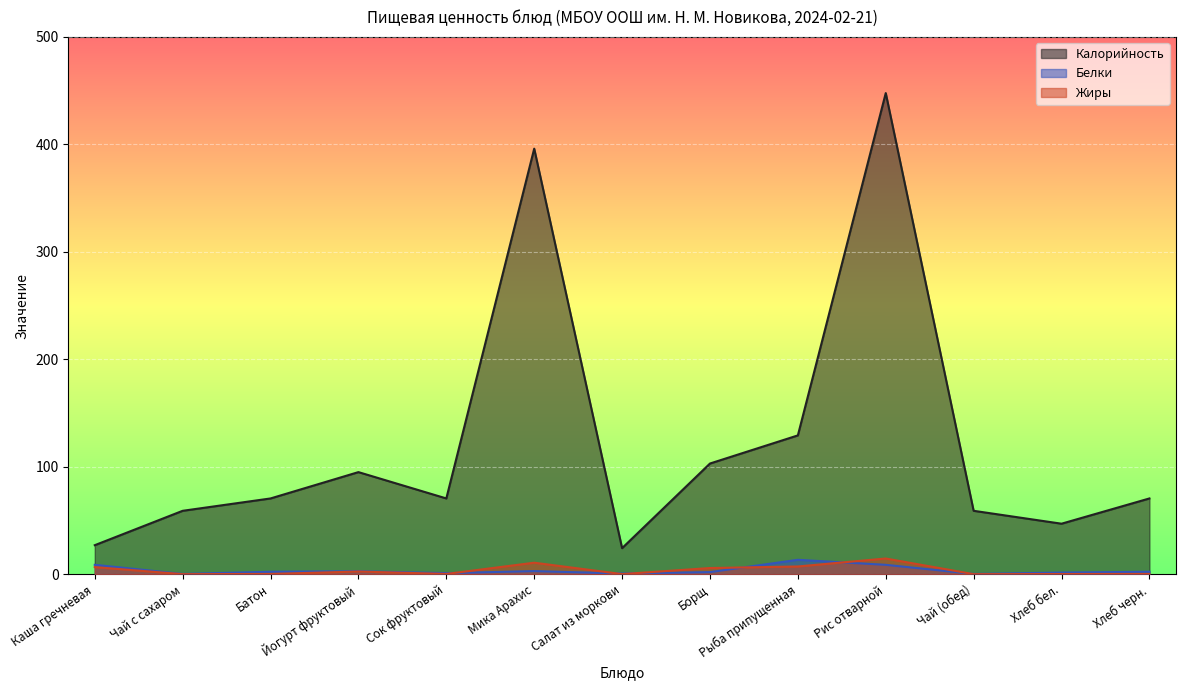

What position from the right is Салат из моркови?

7